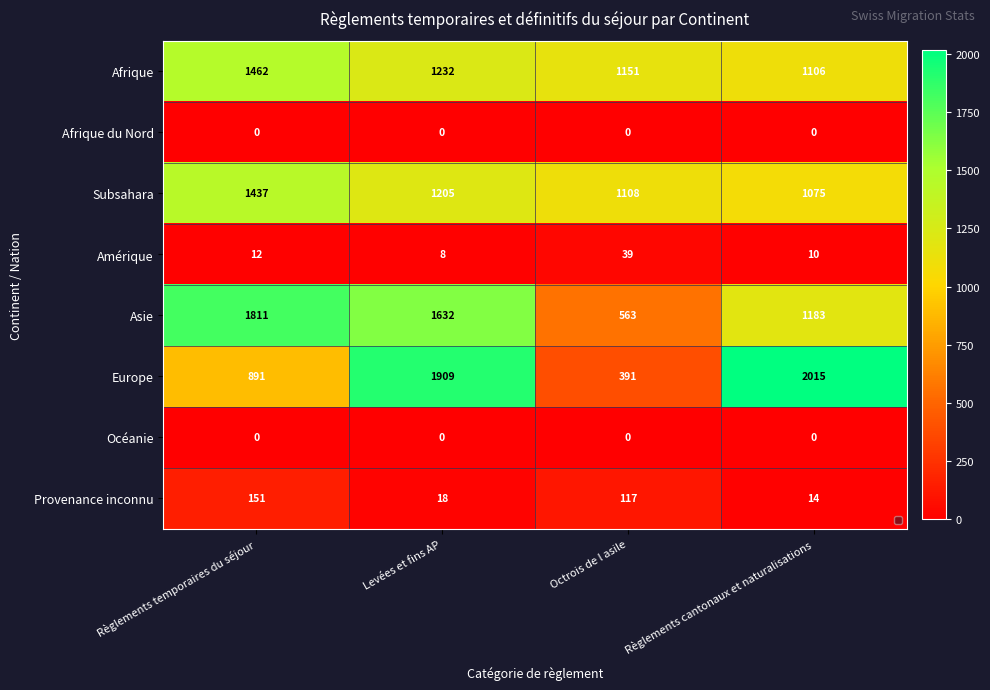

At which label does Subsahara reach its minimum?

Règlements cantonaux et naturalisations